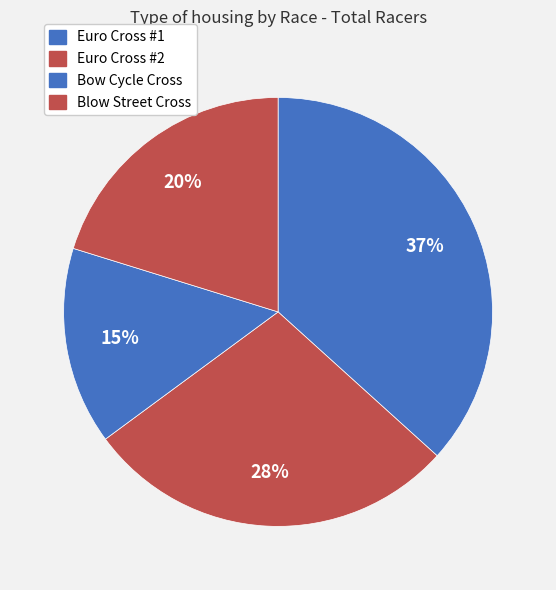

To the nearest percent, what percentage of the pie is Euro Cross #1?

37%